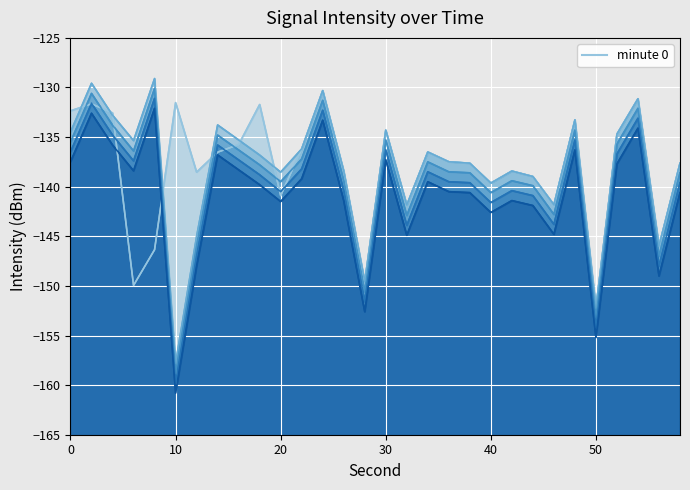

Reading left to right, what are all the values shown in this chart?

-132.4	-131.7	-132.6	-149.9	-146.4	-131.5	-138.5	-136.5	-135.8	-131.7	-140.9	-136.2	-130.3	-138.4	-149.6	-134.3	-141.9	-136.5	-137.5	-137.6	-139.6	-138.4	-139.0	-141.8	-133.3	-152.2	-134.7	-131.1	-146.0	-137.6